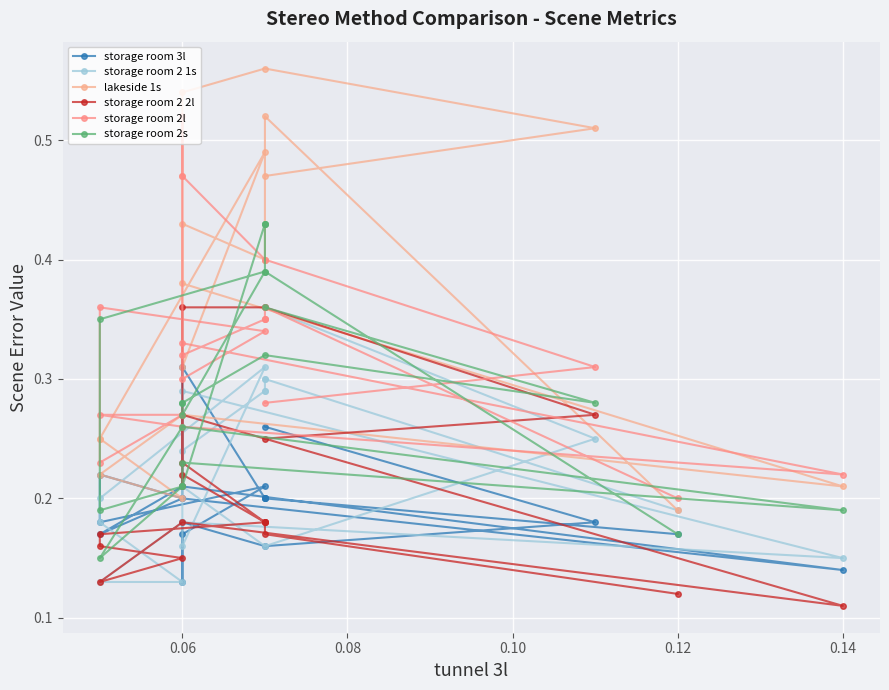

How many lines are shown in the chart?

6